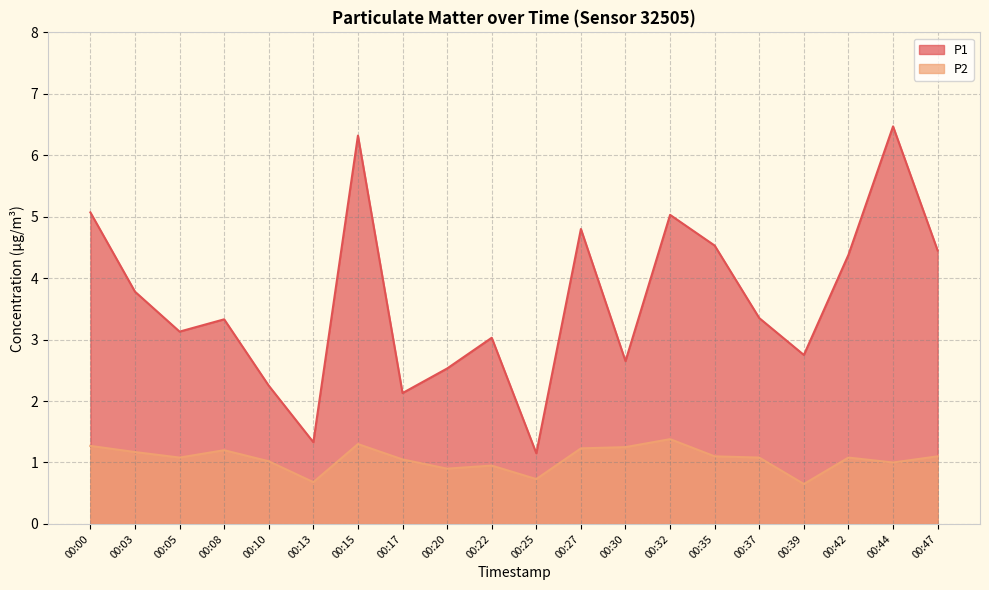

Which series has the widest spread of values?

P1